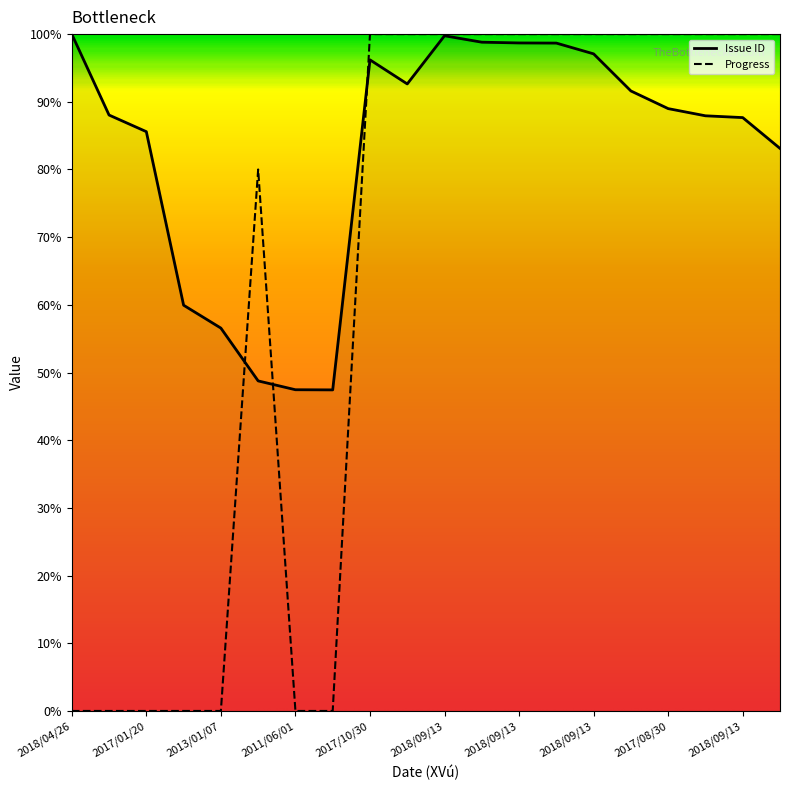

Rank the series by their average value, from lowest to highest.

Progress, Issue ID